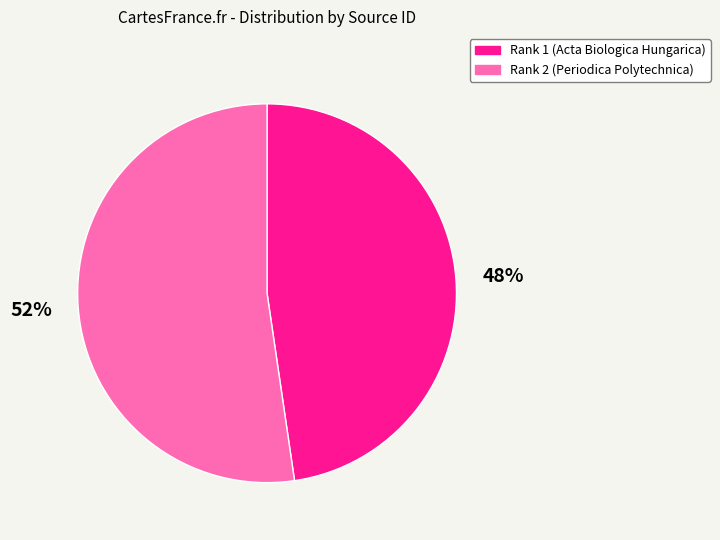

How many slices are in this pie chart?

2